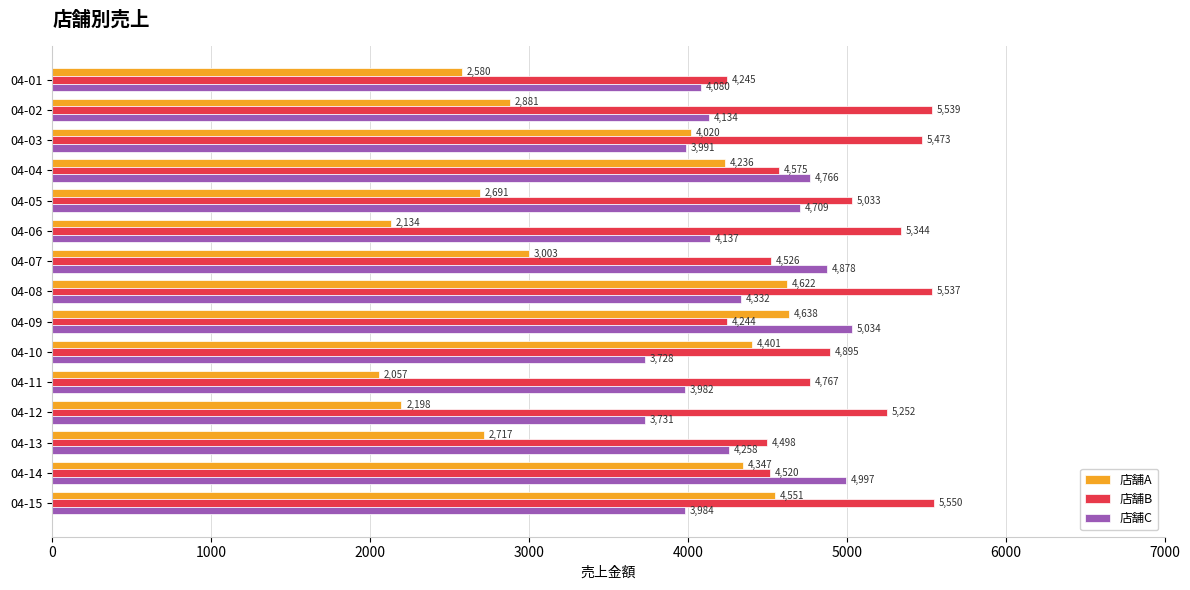

Which series has the largest range (max minus min)?

店舗A